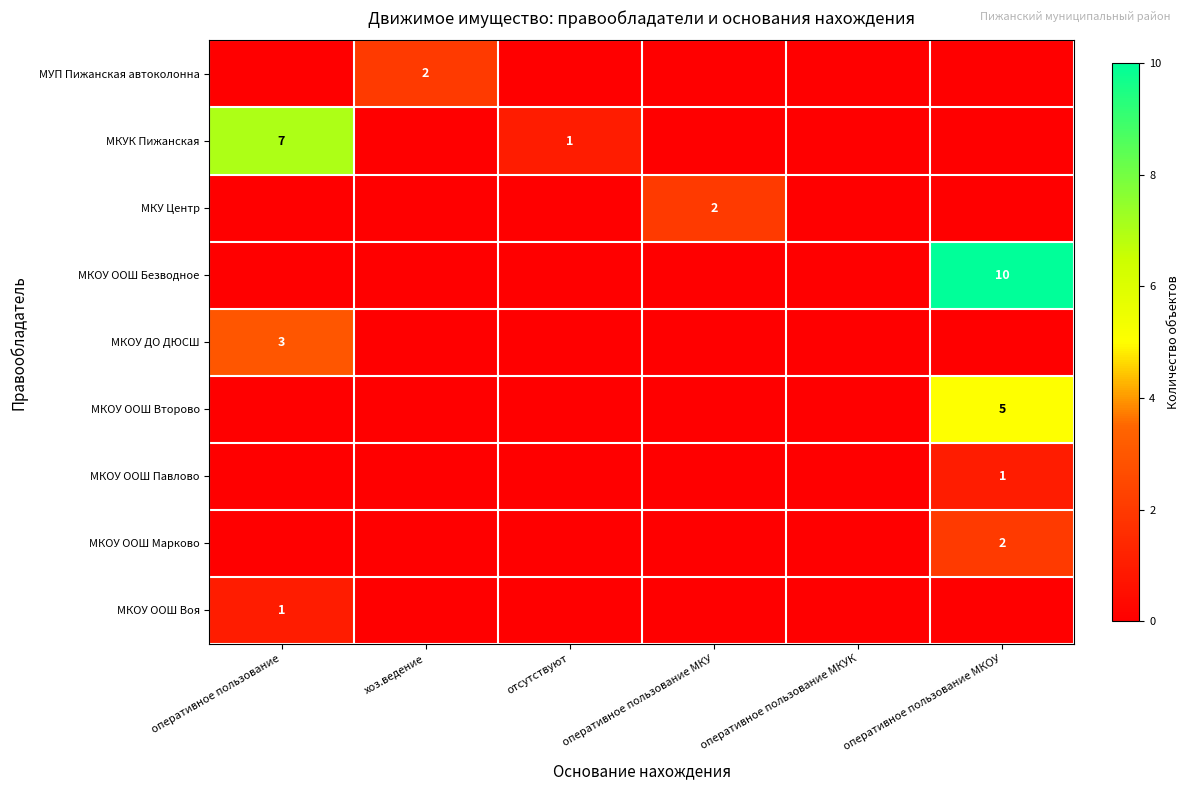

Which category has the lowest value in the МКУК Пижанская series?

хоз.ведение